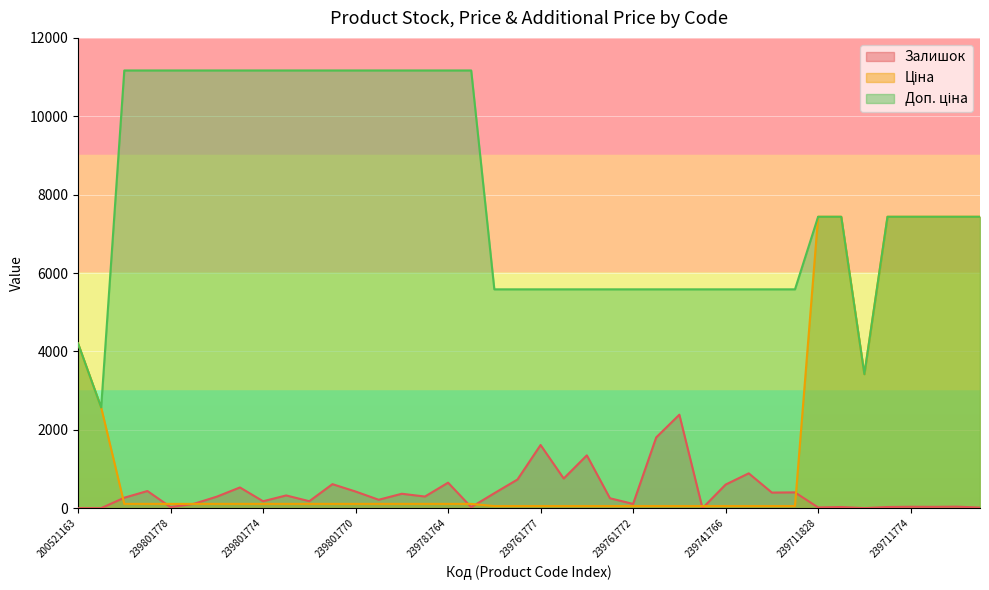

What is the greatest value displayed?

11169.0